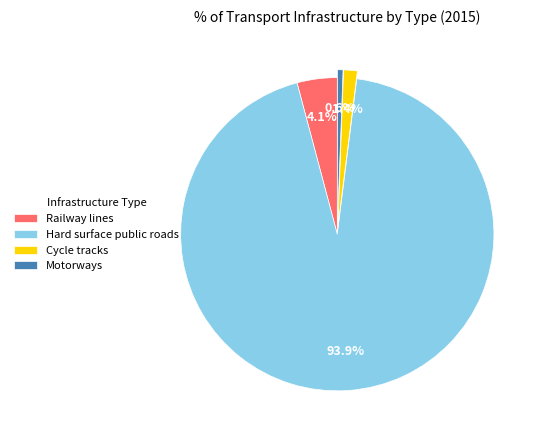

Which slice represents more than half of the pie?

Hard surface public roads